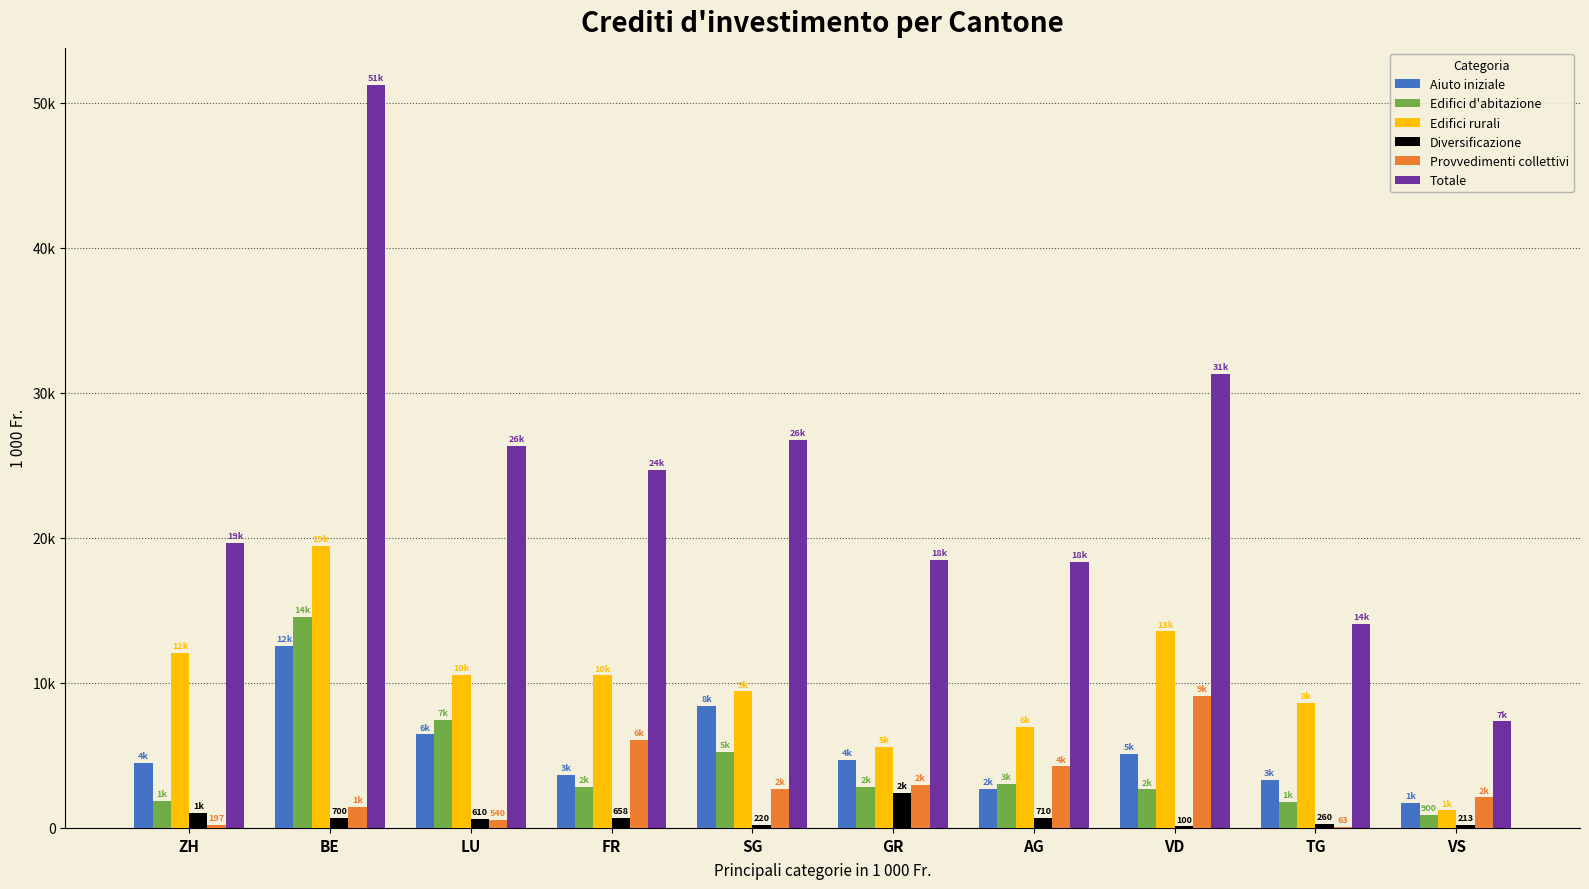

List the labels in order of Provvedimenti collettivi value, largest first.

VD, FR, AG, GR, SG, VS, BE, LU, ZH, TG